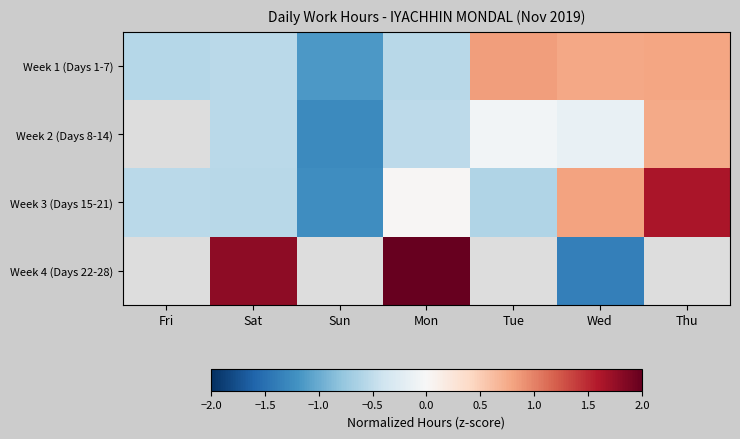

Between Thu and Sun, which is larger?

Thu